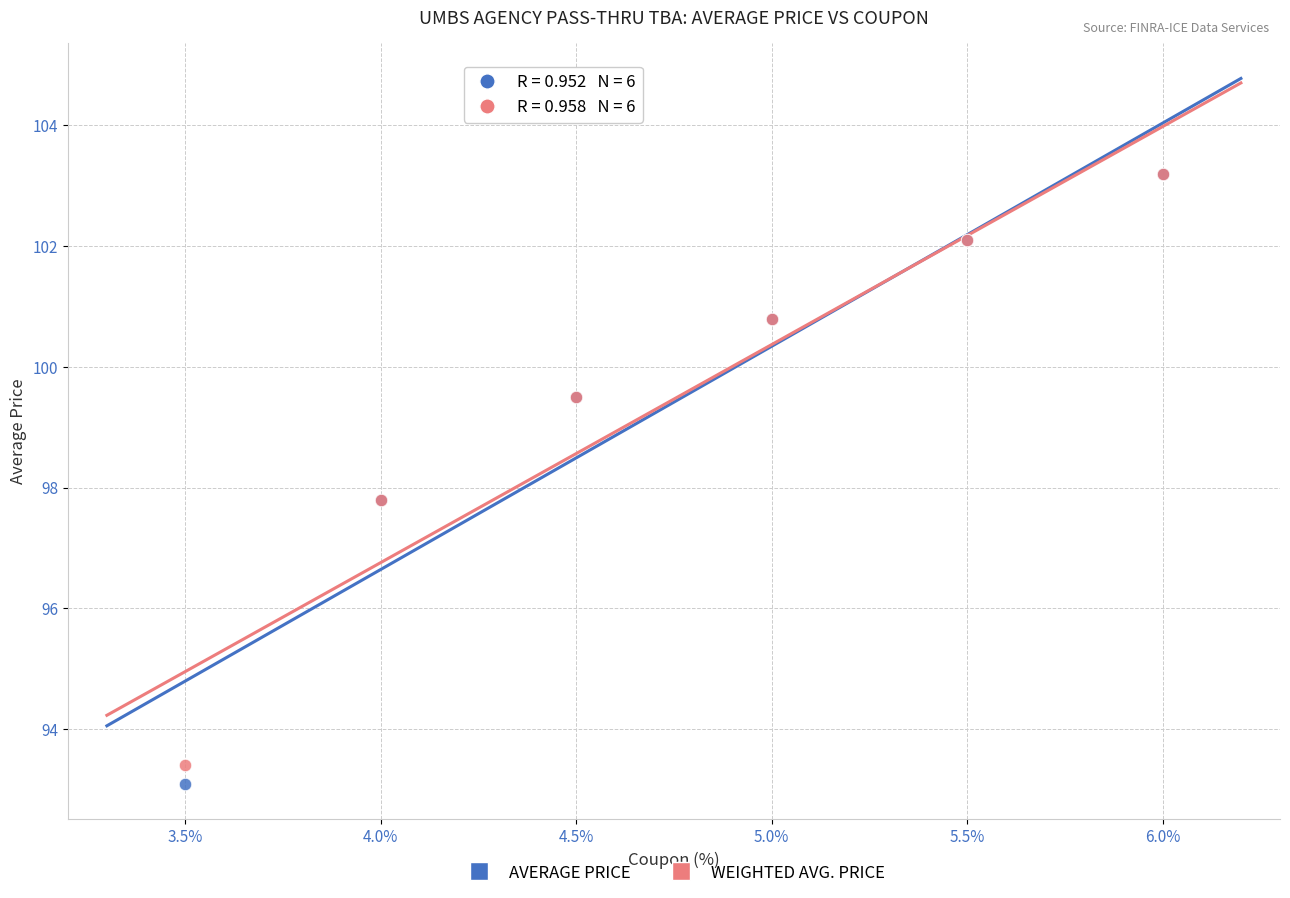

Which series reaches the minimum Y coordinate?

AVERAGE PRICE